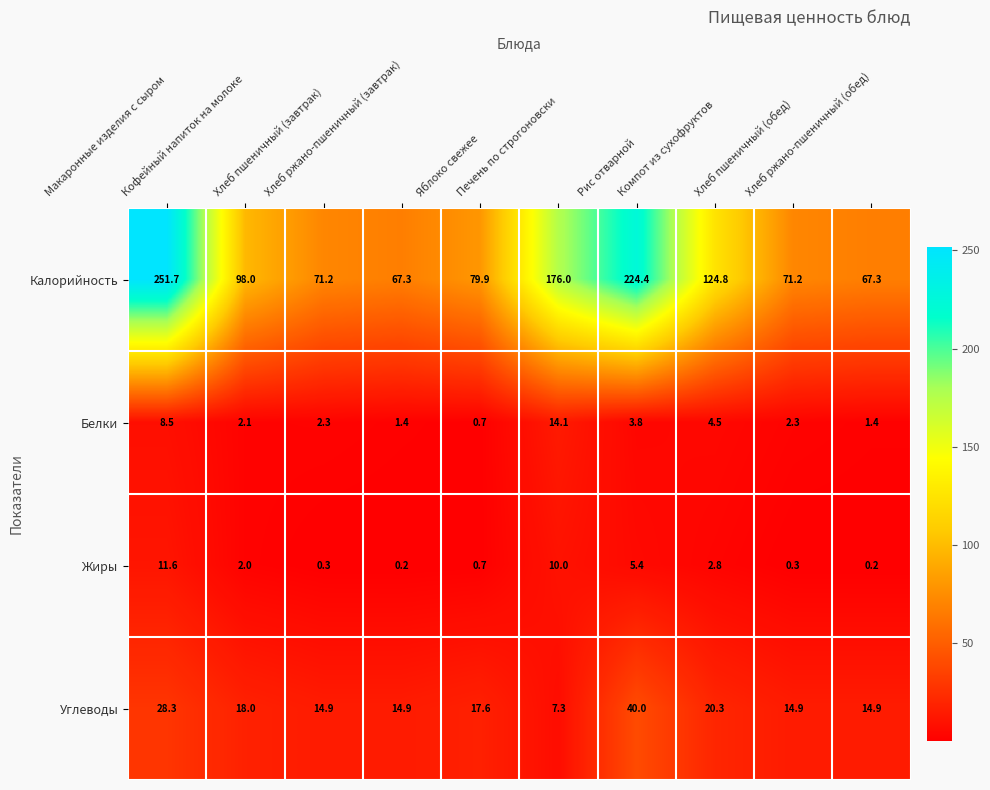

Which series has the widest spread of values?

Калорийность